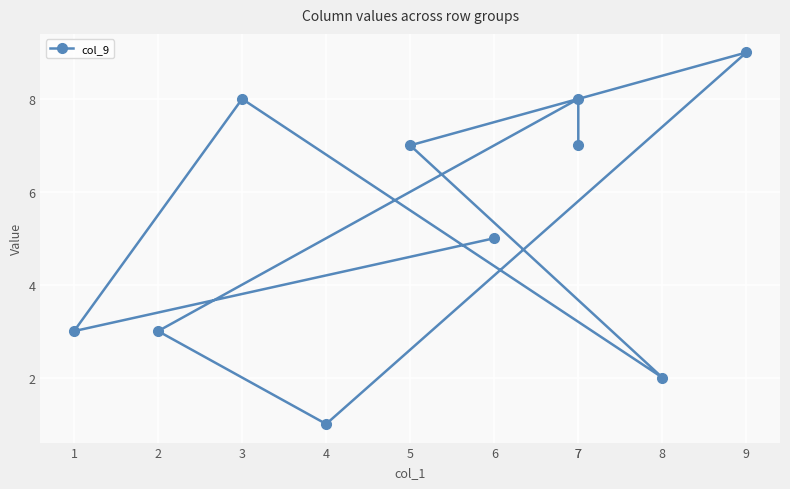

The chart shows a value of 2 at 9. True or false?

False